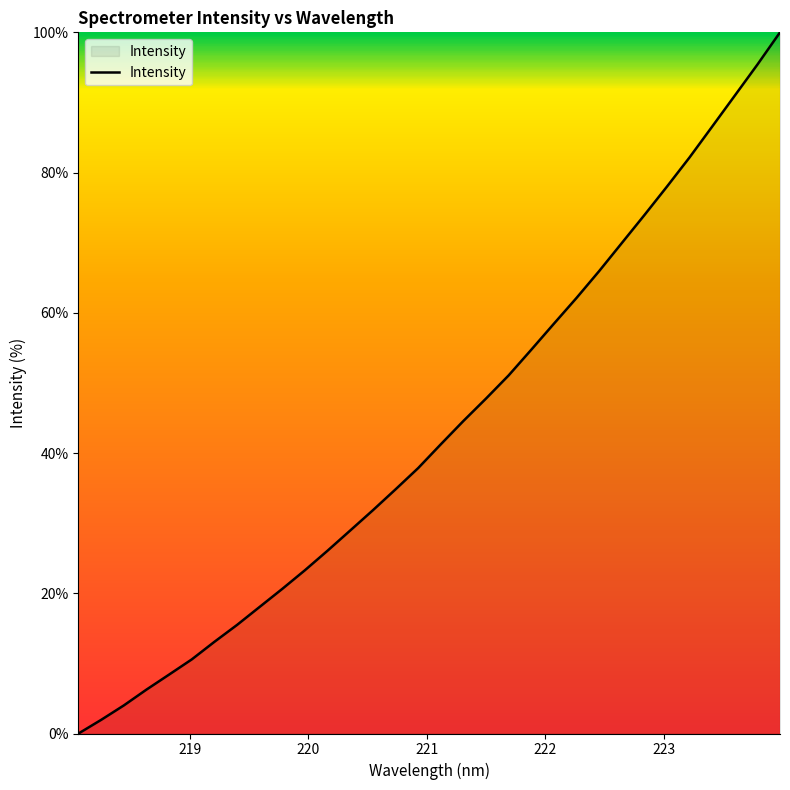

What is the difference between the maximum and minimum values?

100.0